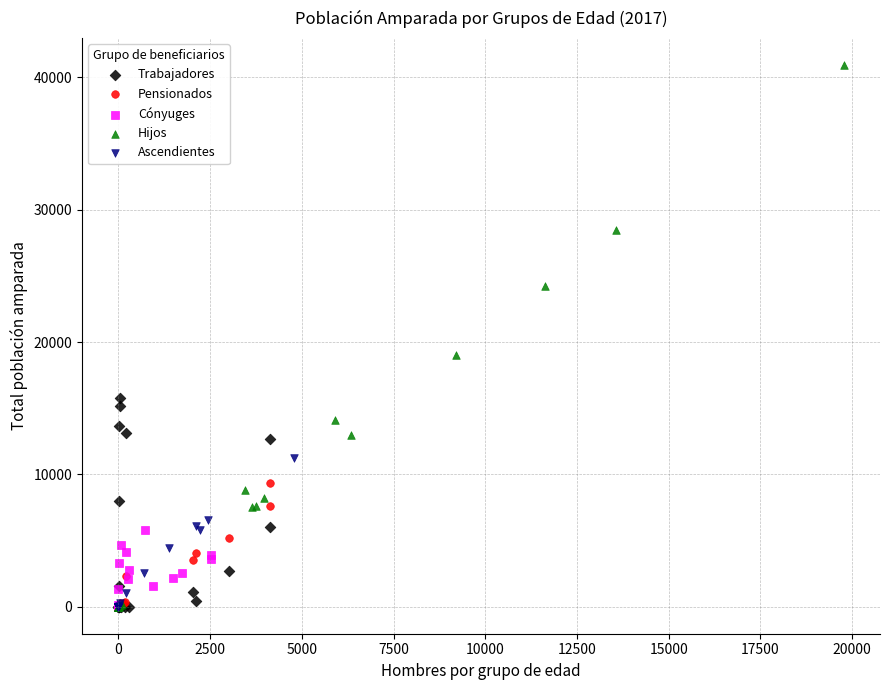

Which series reaches the maximum Y coordinate?

Hijos